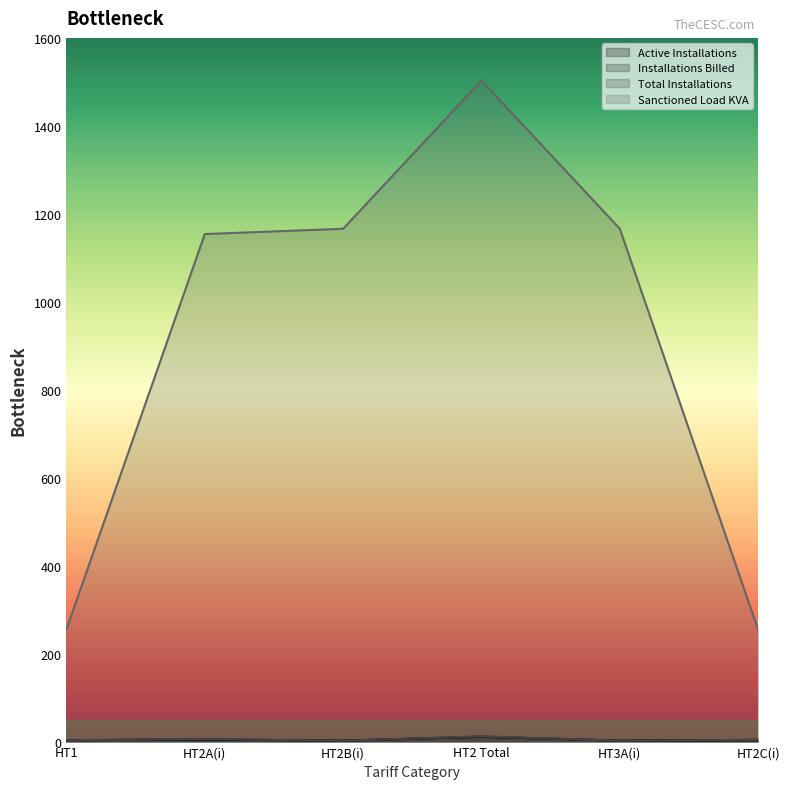

Is it true that Installations Billed equals 4 at HT2C(i)?

True